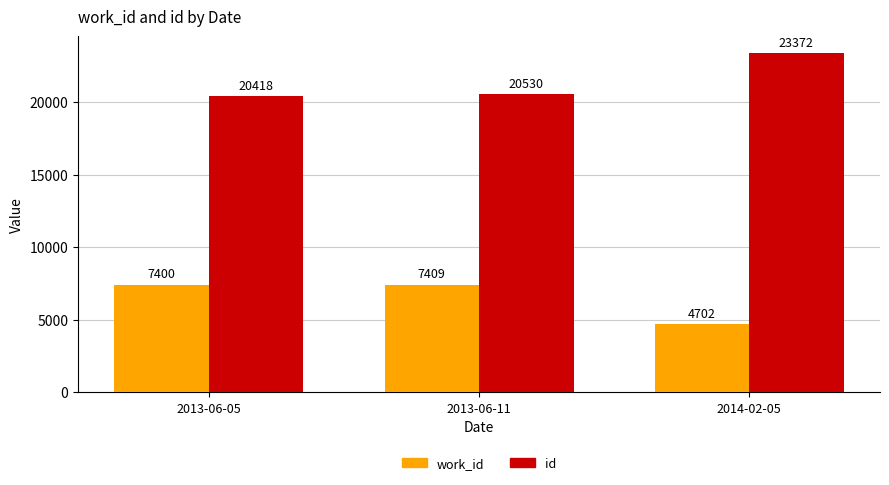

Which series has the widest spread of values?

id